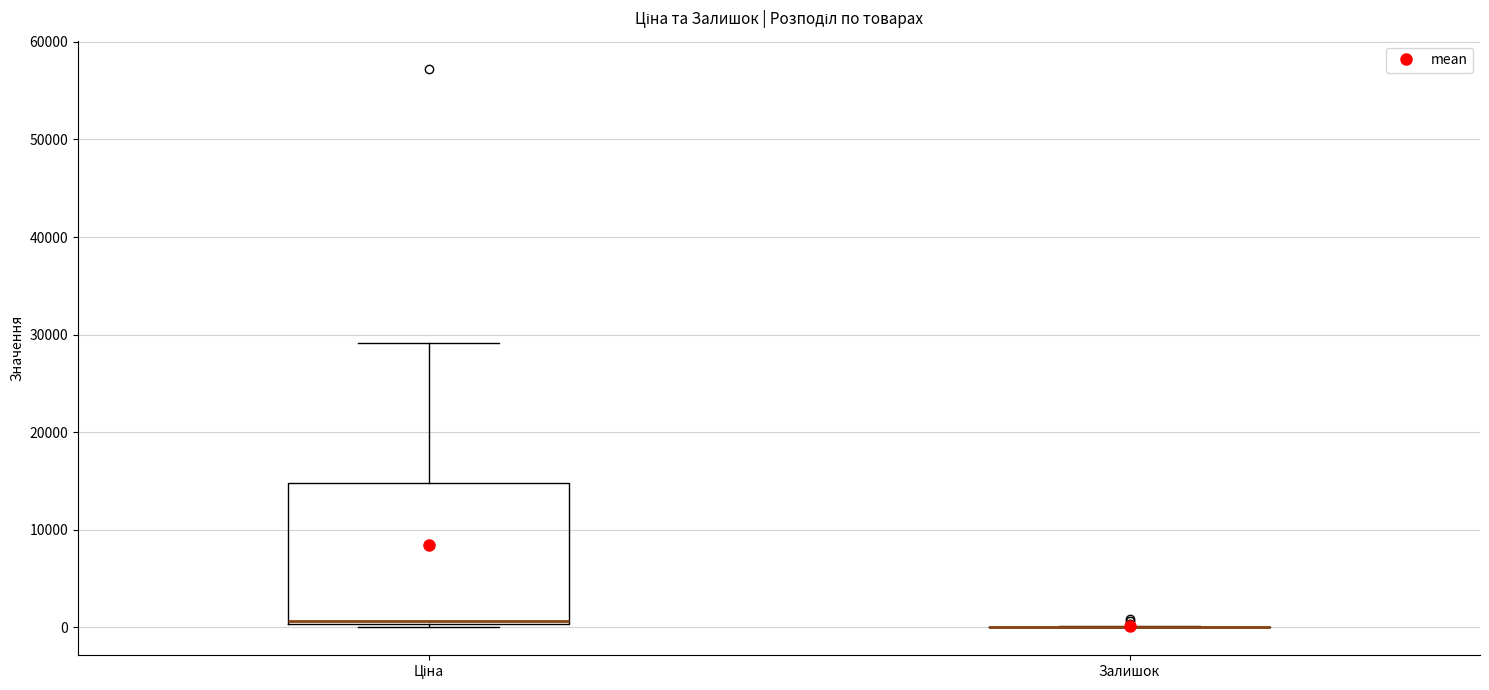

Which box is the tallest, from its lower edge to its upper edge?

Ціна